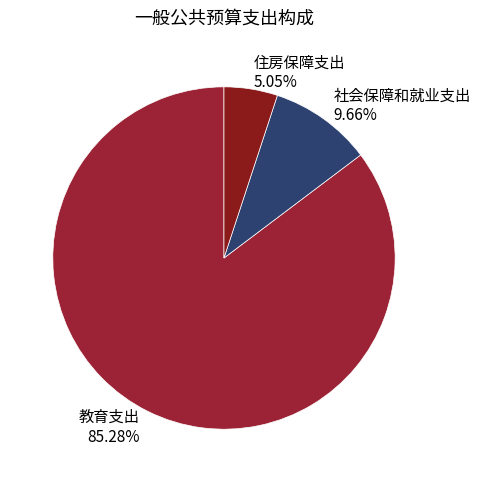

To the nearest percent, what is the average slice percentage?

33%